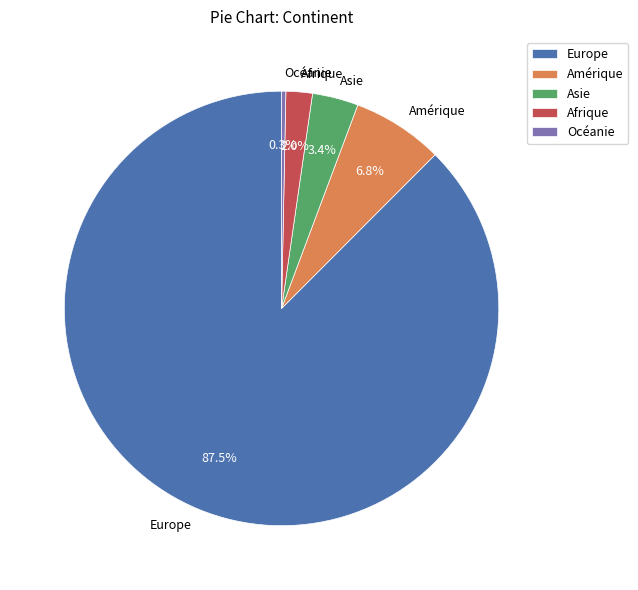

Count the number of slices in the pie.

5